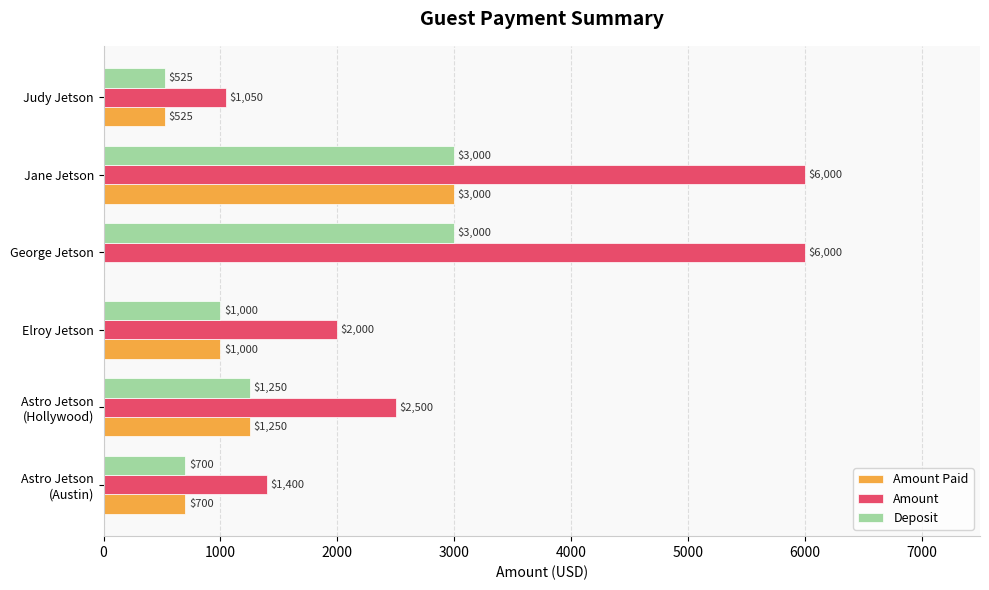

What is the maximum value for Amount?

6000